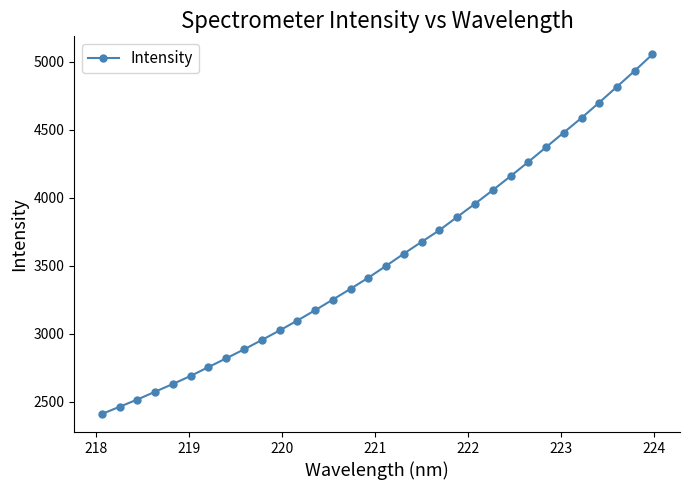

What is the value of the 16th point from the left?

3411.7